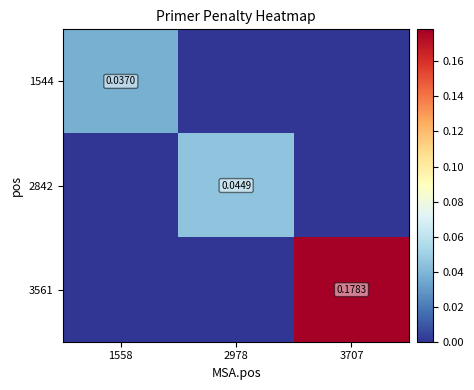

Count the number of categories in the chart.

3